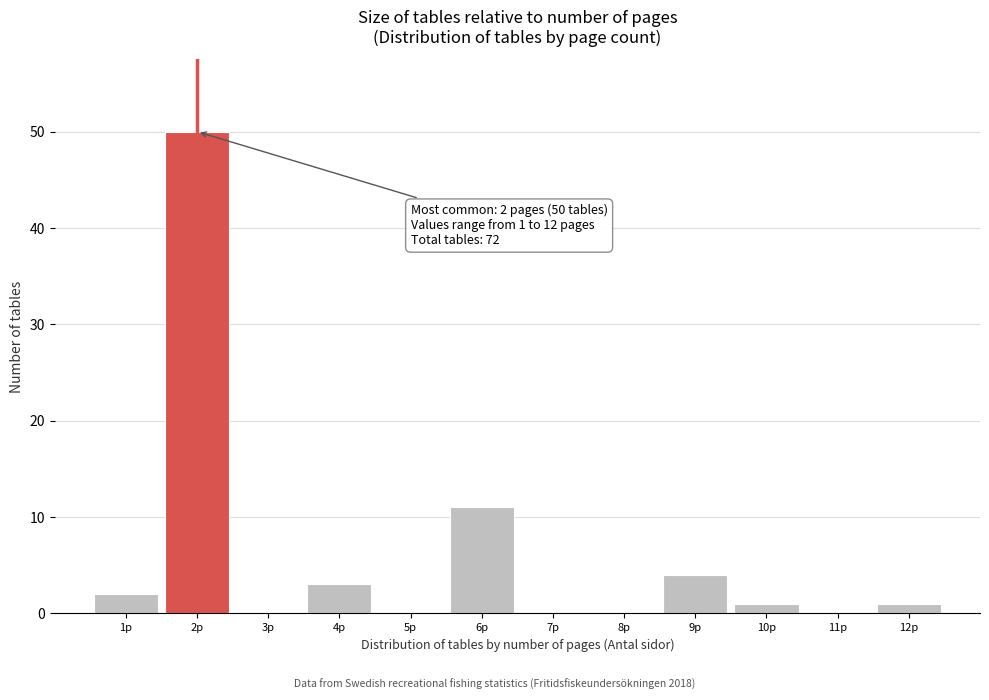

Reading left to right, extract all data points from this chart.

1p=2	2p=50	3p=0	4p=3	5p=0	6p=11	7p=0	8p=0	9p=4	10p=1	11p=0	12p=1